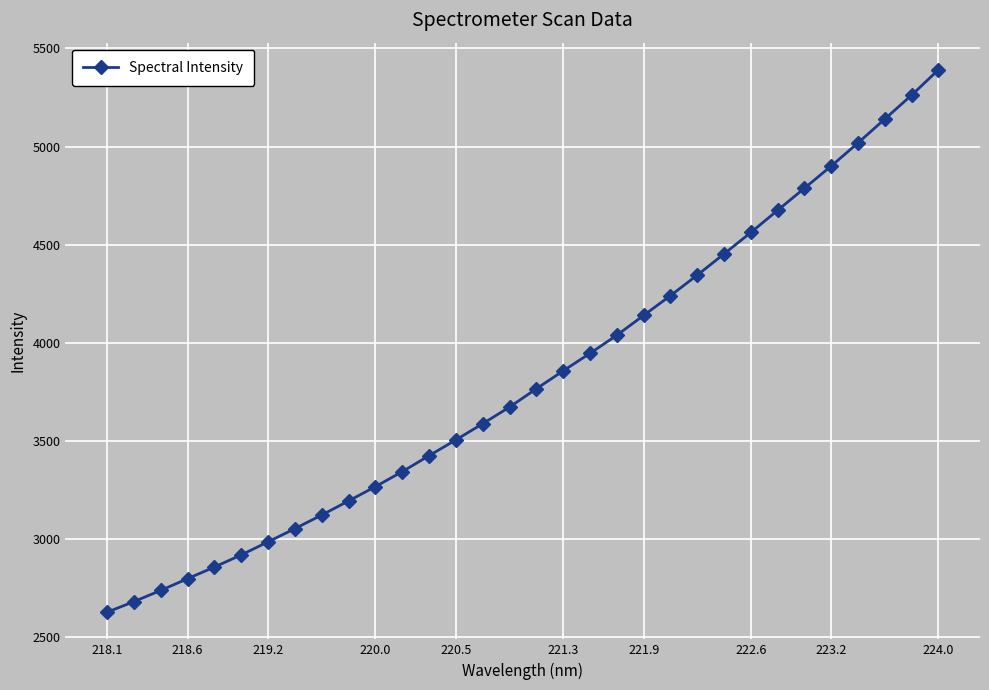

What is the average value?

3822.4